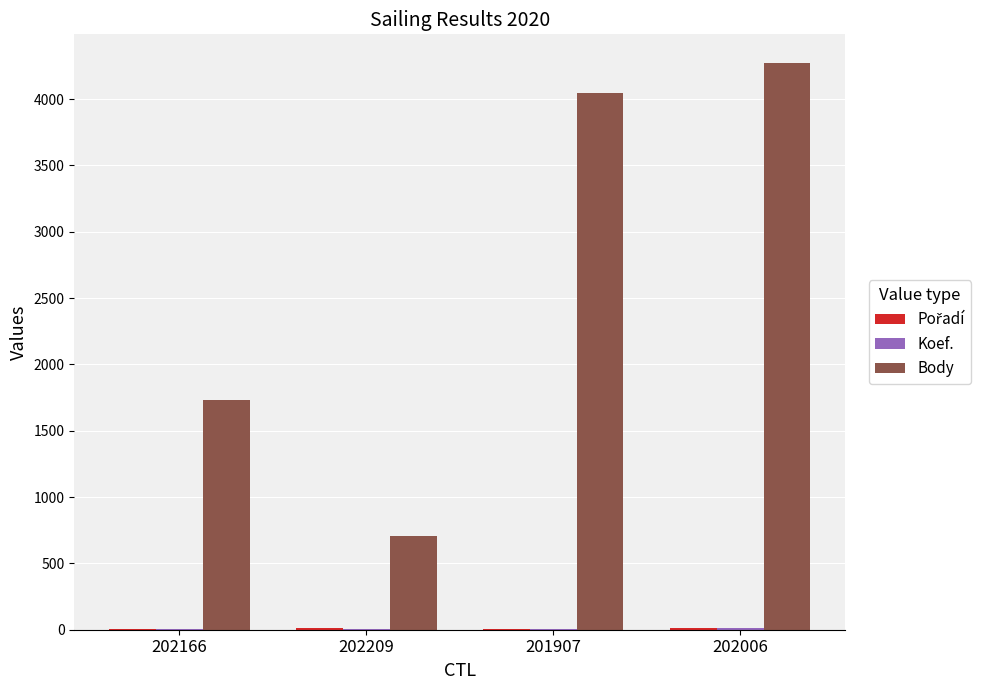

The Body series shows 831 at 202166. True or false?

False